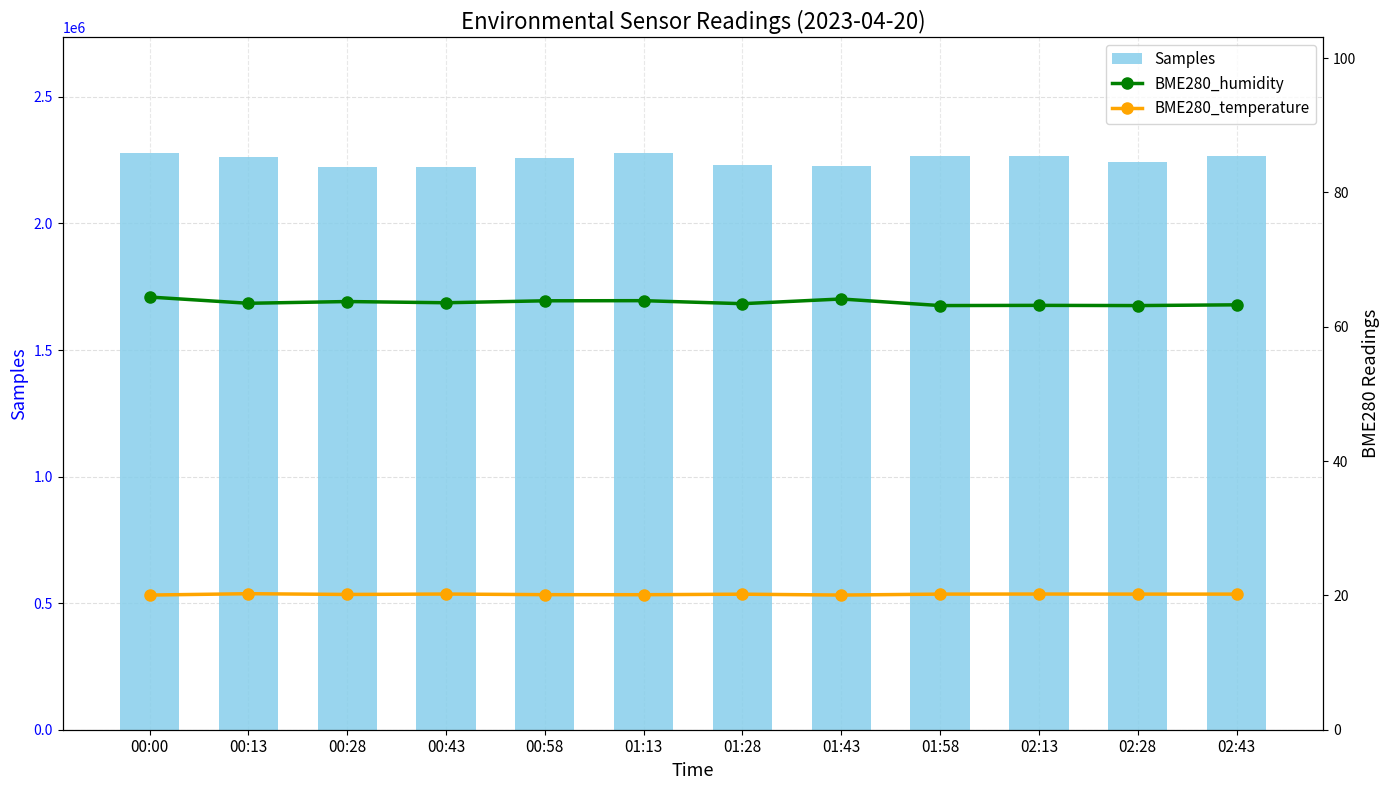

How many categories are shown in the chart?

12